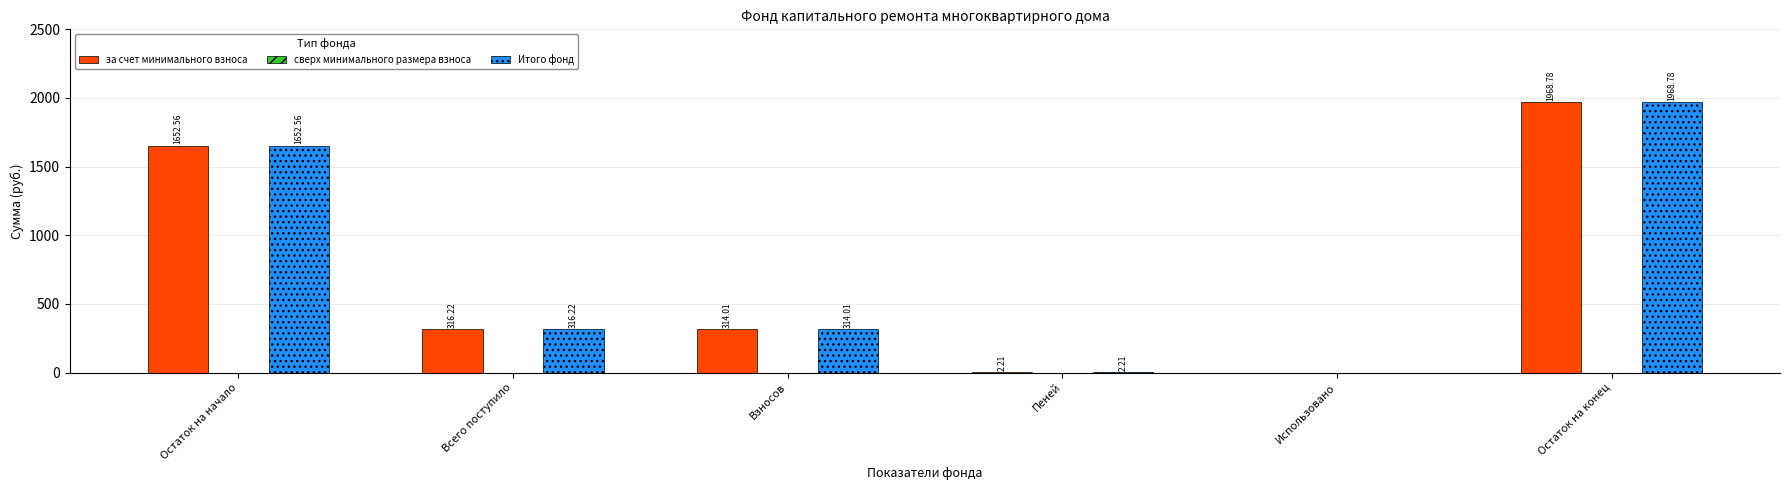

Where does the за счет минимального взноса series first go above 316?

Остаток на начало